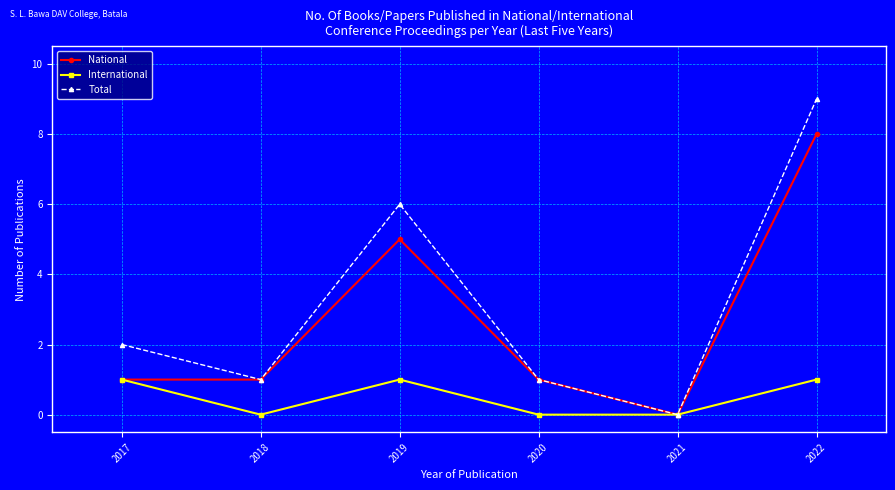

Where is National nearest to the value 4?

2019